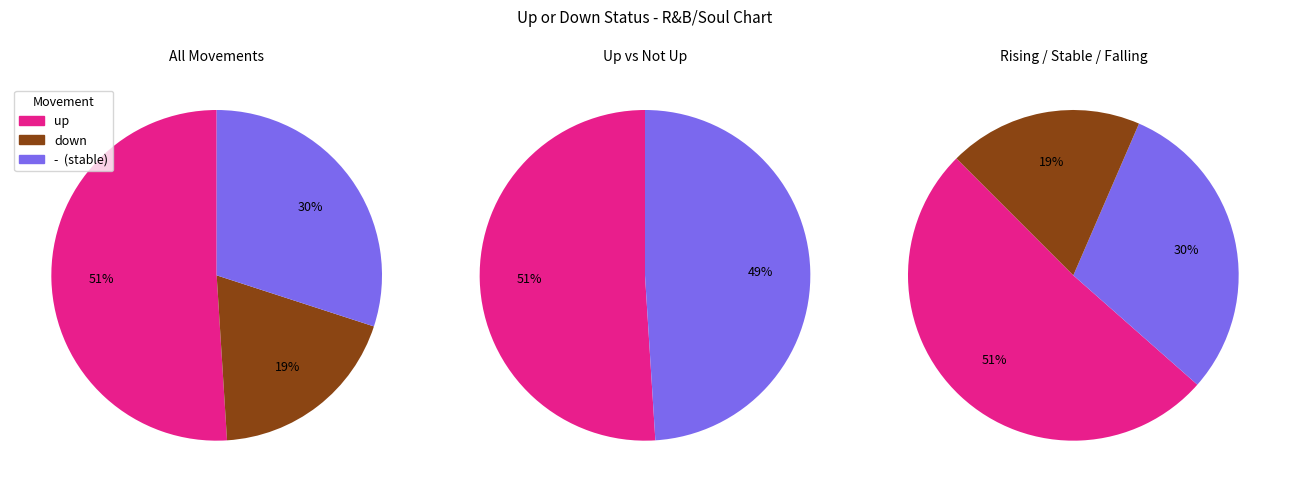

What percentage is the - slice, to the nearest percent?

30%